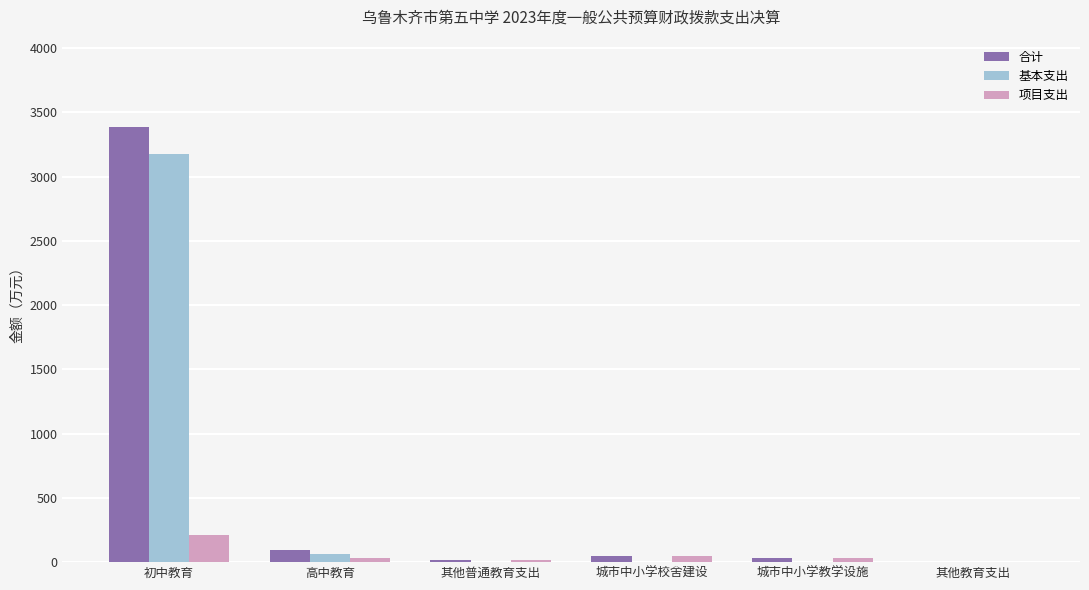

At which category is the sum across all series the highest?

初中教育